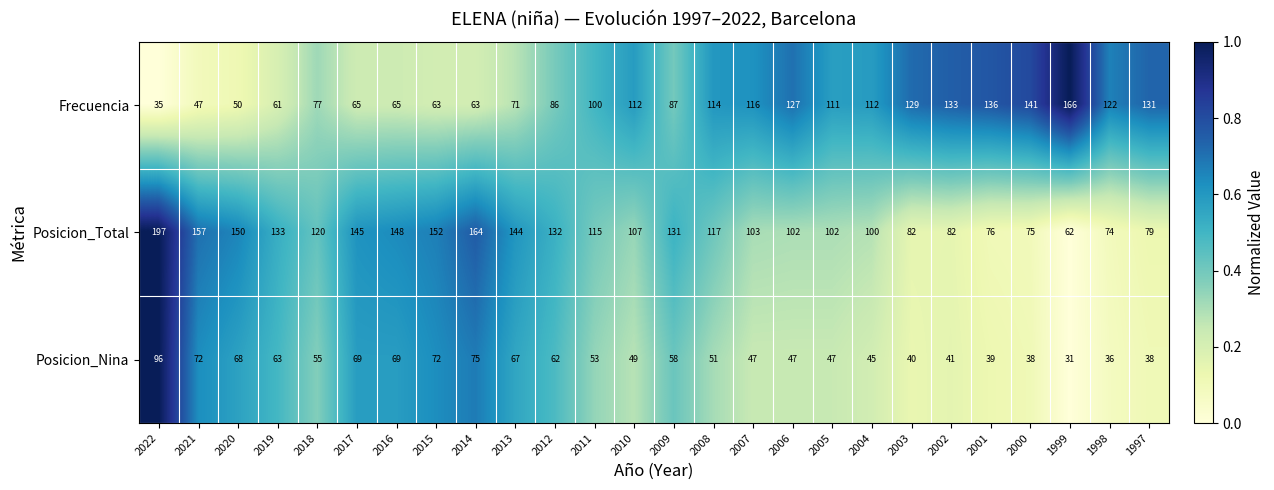

What is the difference between the maximum and minimum values in the Frecuencia series?

131